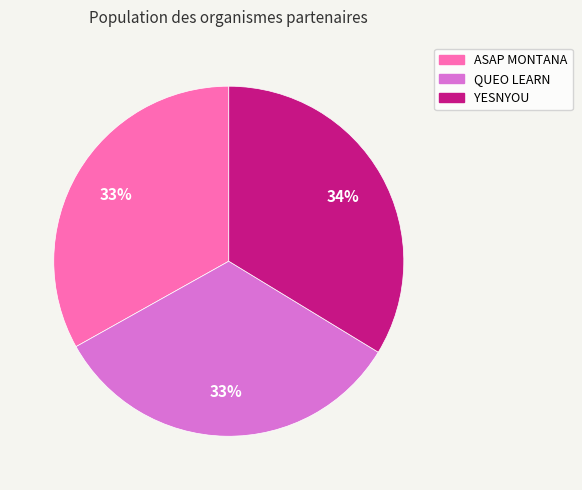

How many segments does this pie chart have?

3